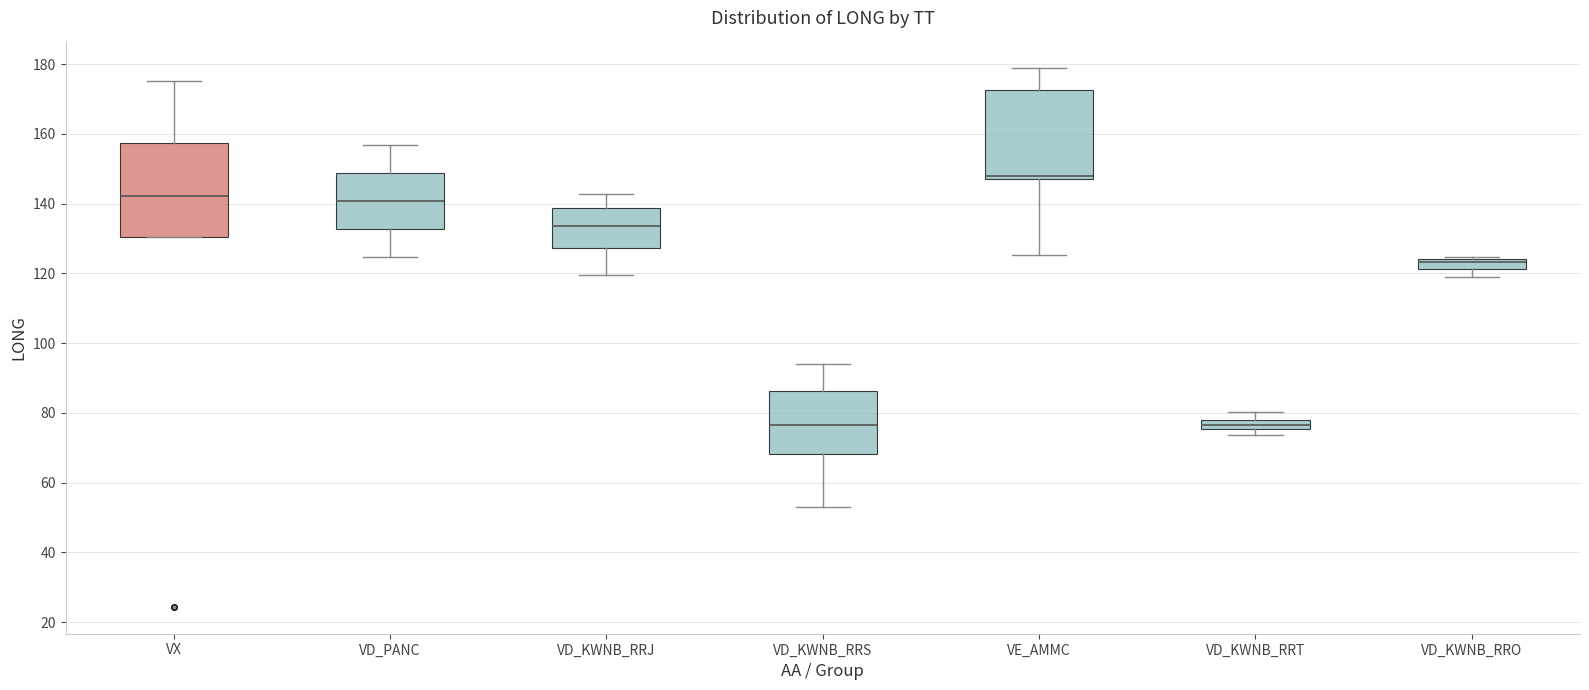

Where does the lower whisker of the box for VE_AMMC end on the y-axis? The values are not printed on the chart, so give them approximately, as read against the axis.

126